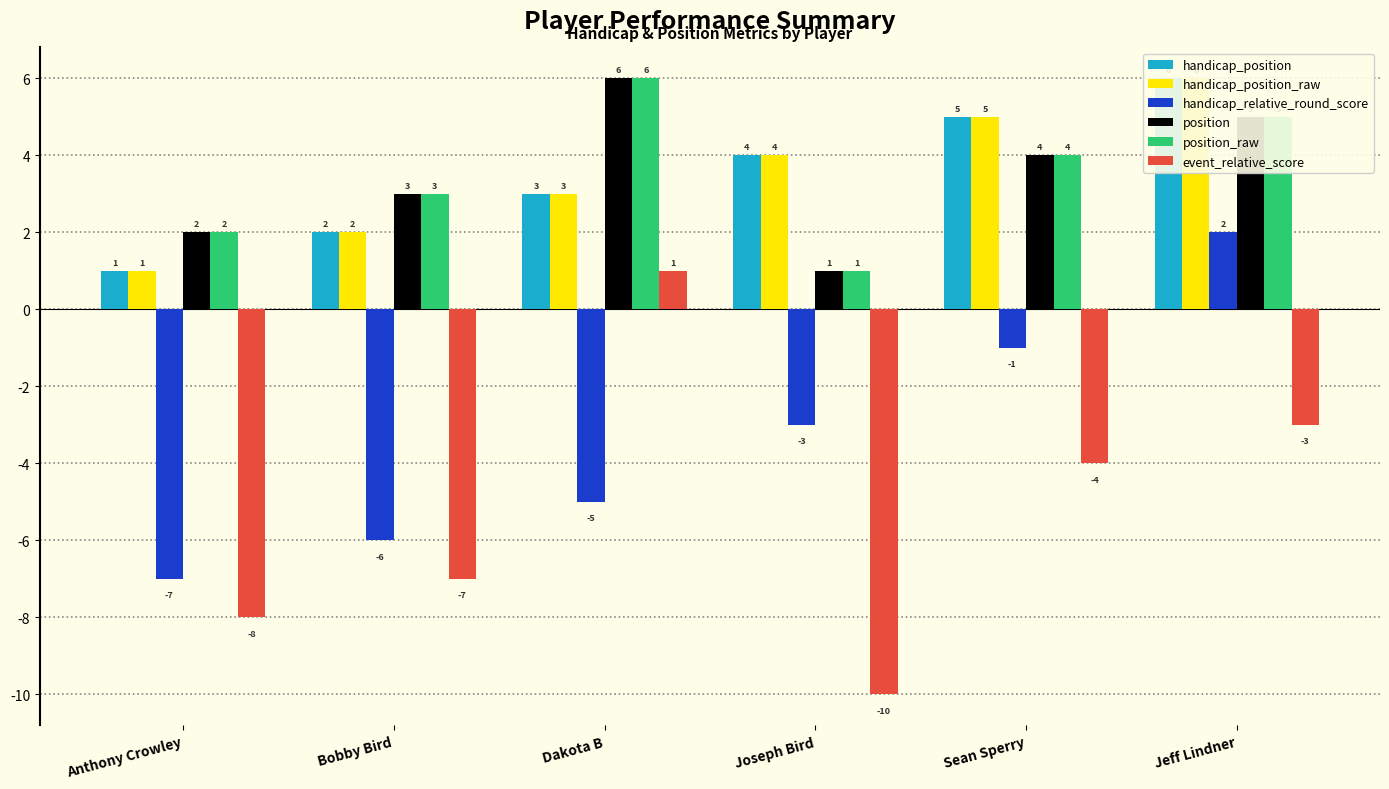

What is the lowest value of the handicap_position series?

1